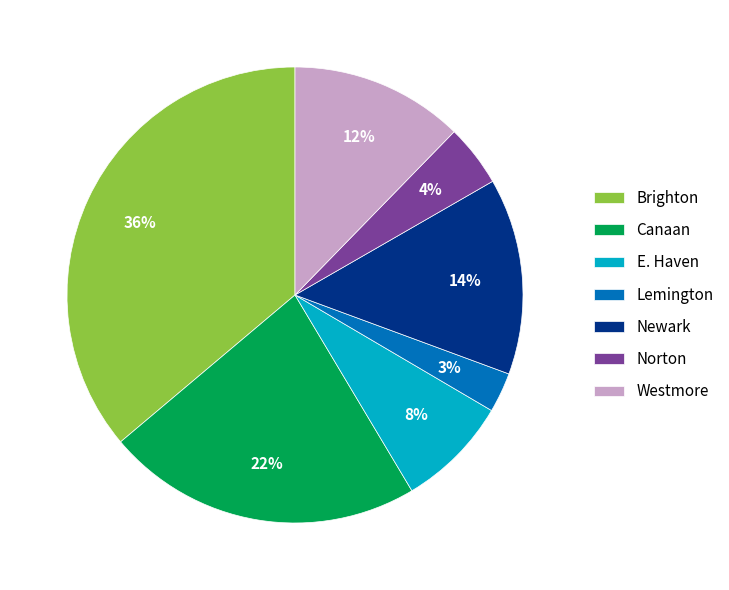

Combined, do Norton and Newark account for over 50%?

No